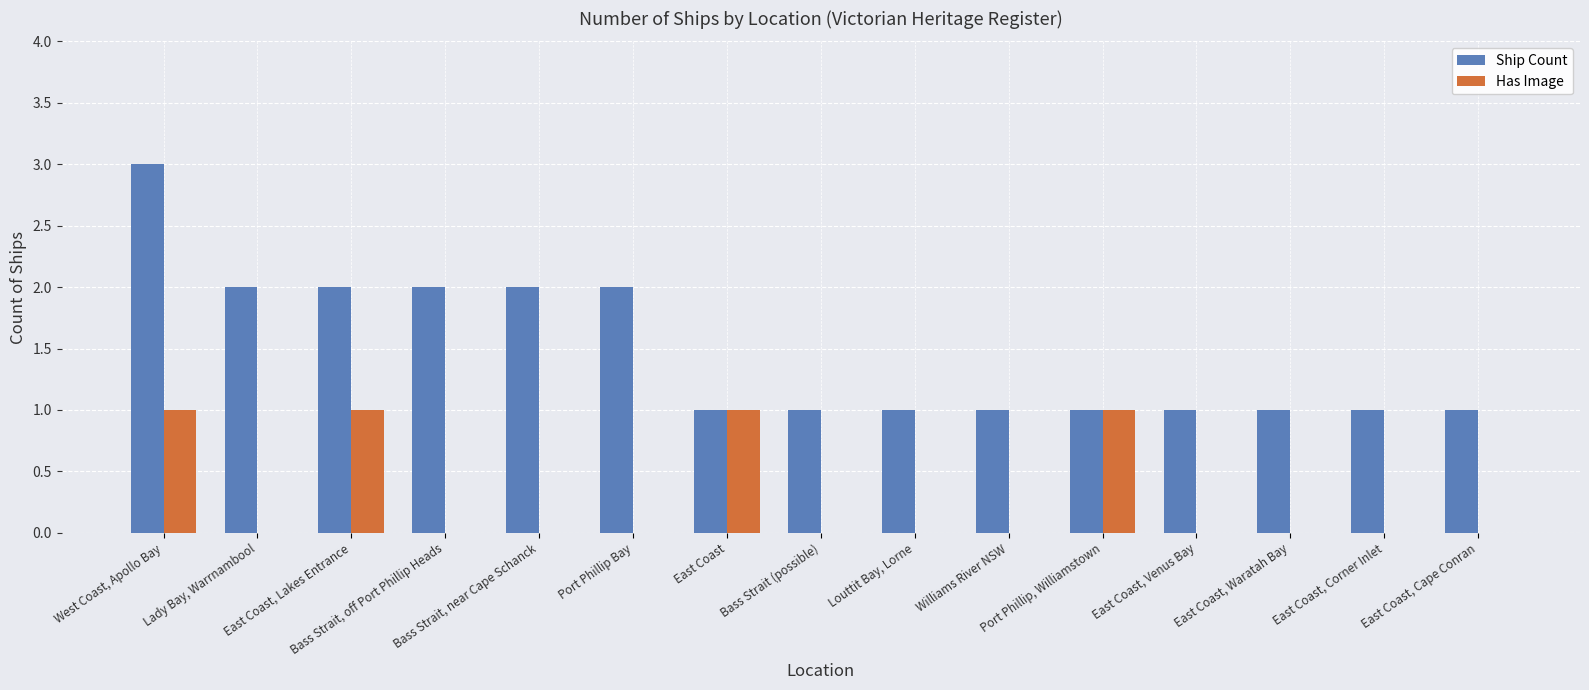

Which series has the largest total across all categories?

Ship Count